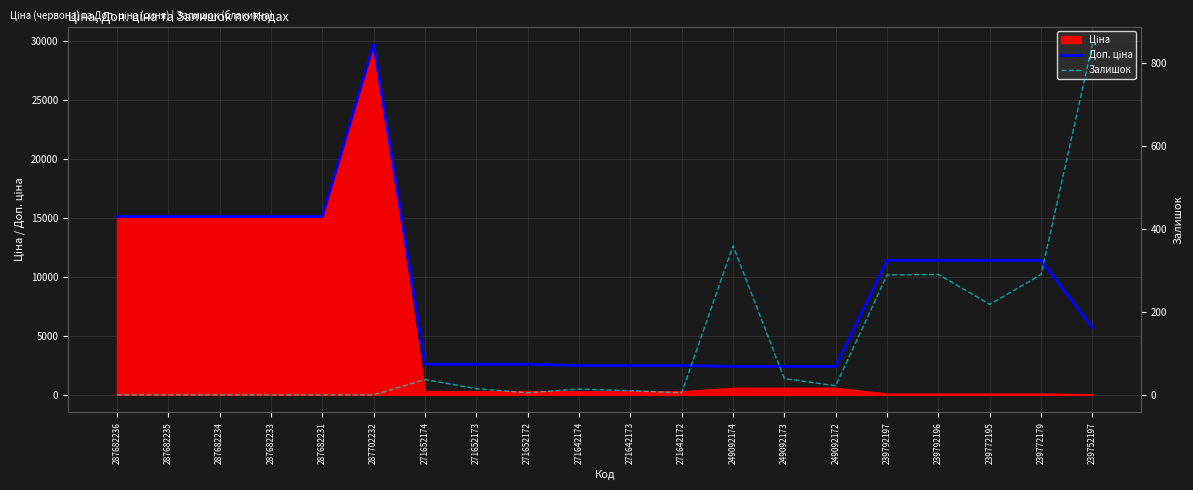

At 239772195, list the series in order from largest to smallest.

Доп. ціна, Залишок